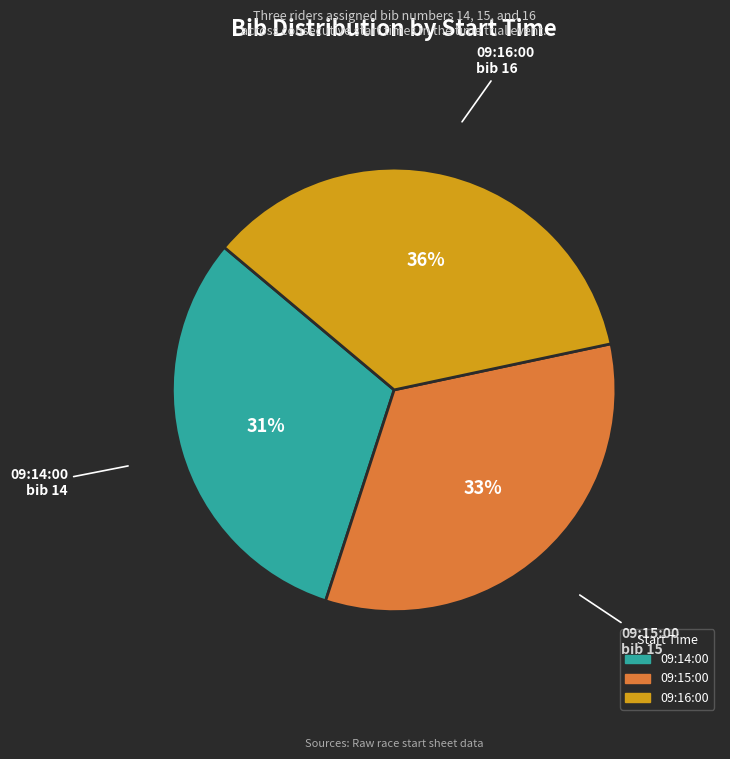

Count the number of slices in the pie.

3